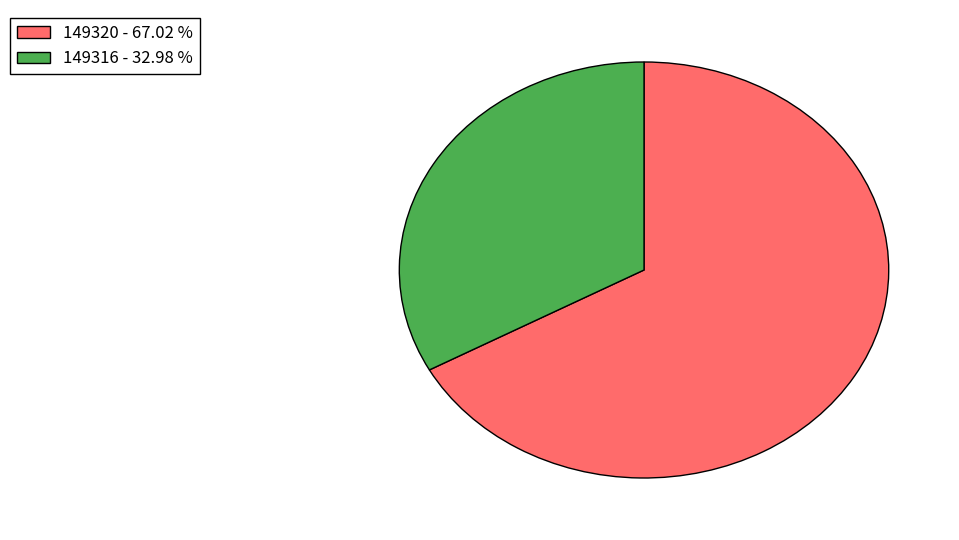

Does 149320 account for over 50% of the chart?

Yes